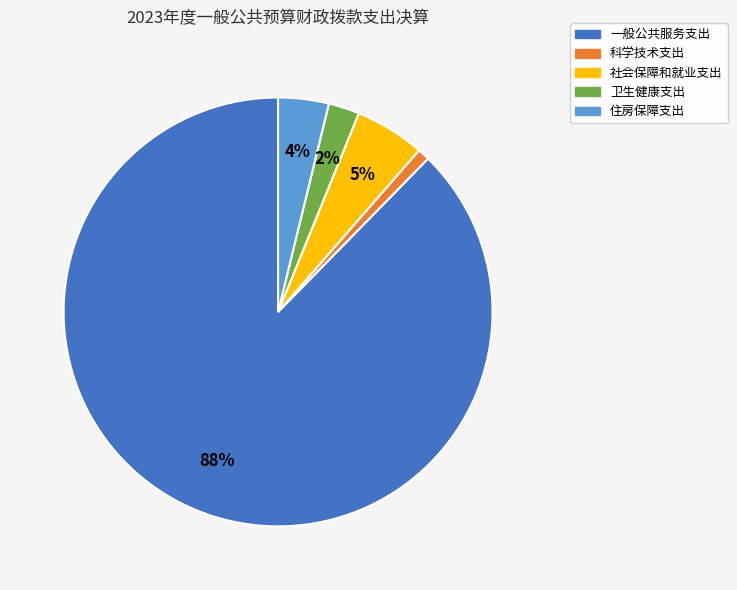

True or false: 卫生健康支出 accounts for 2% of the total.

True